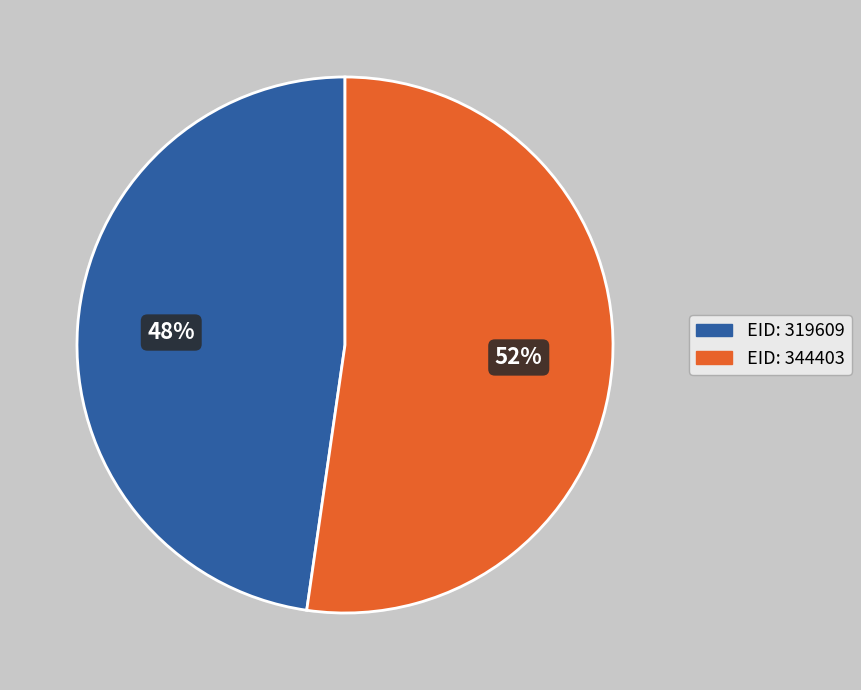

To the nearest percent, what is the average slice percentage?

50%